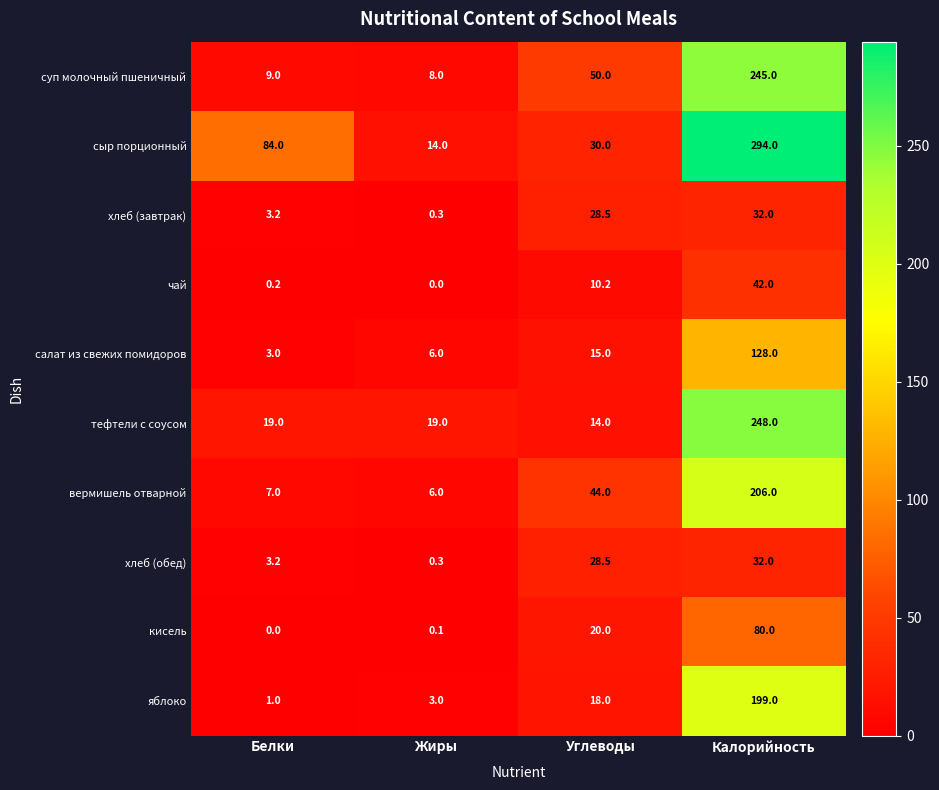

What is the difference between the maximum and minimum values in the суп молочный пшеничный series?

237.0